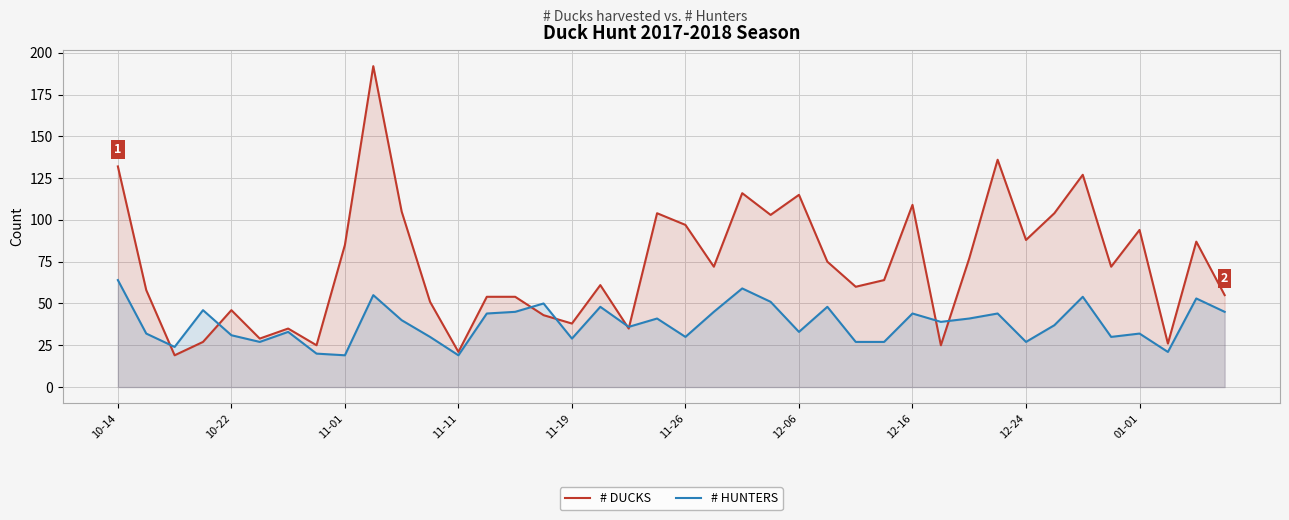

Between 10-22 and 11-01, which series saw the biggest shift?

# DUCKS